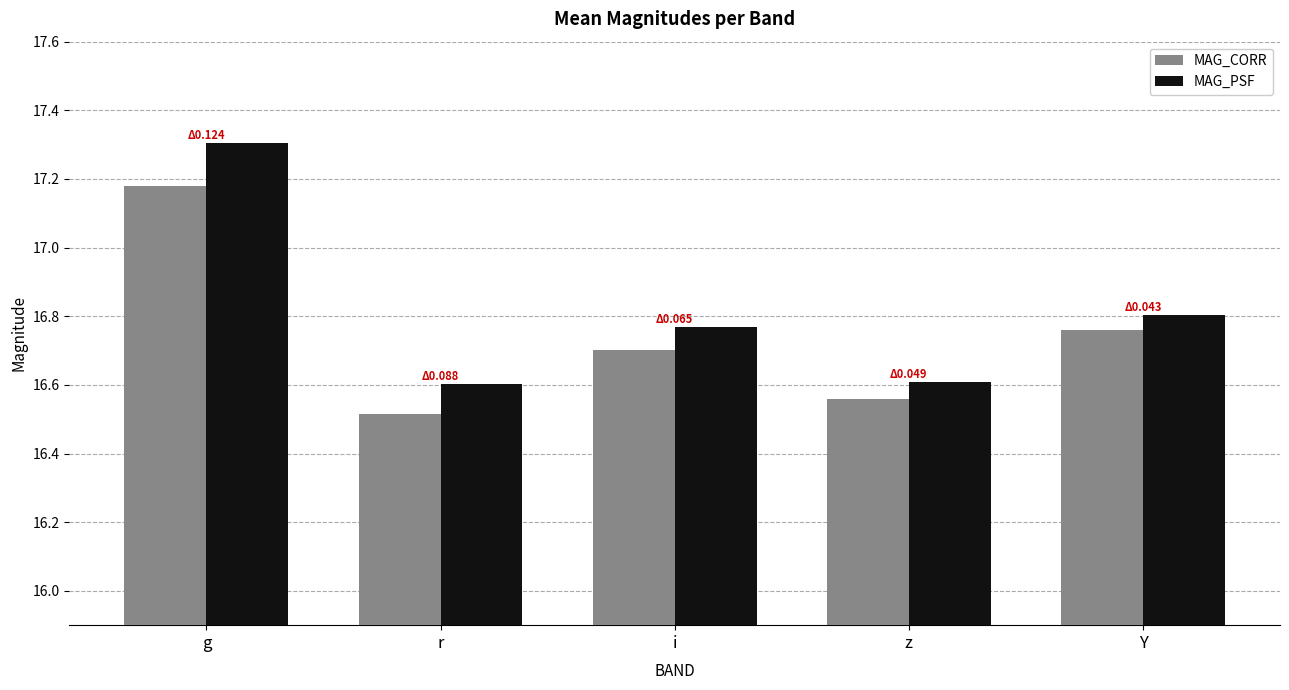

How many bars are there in total?

10